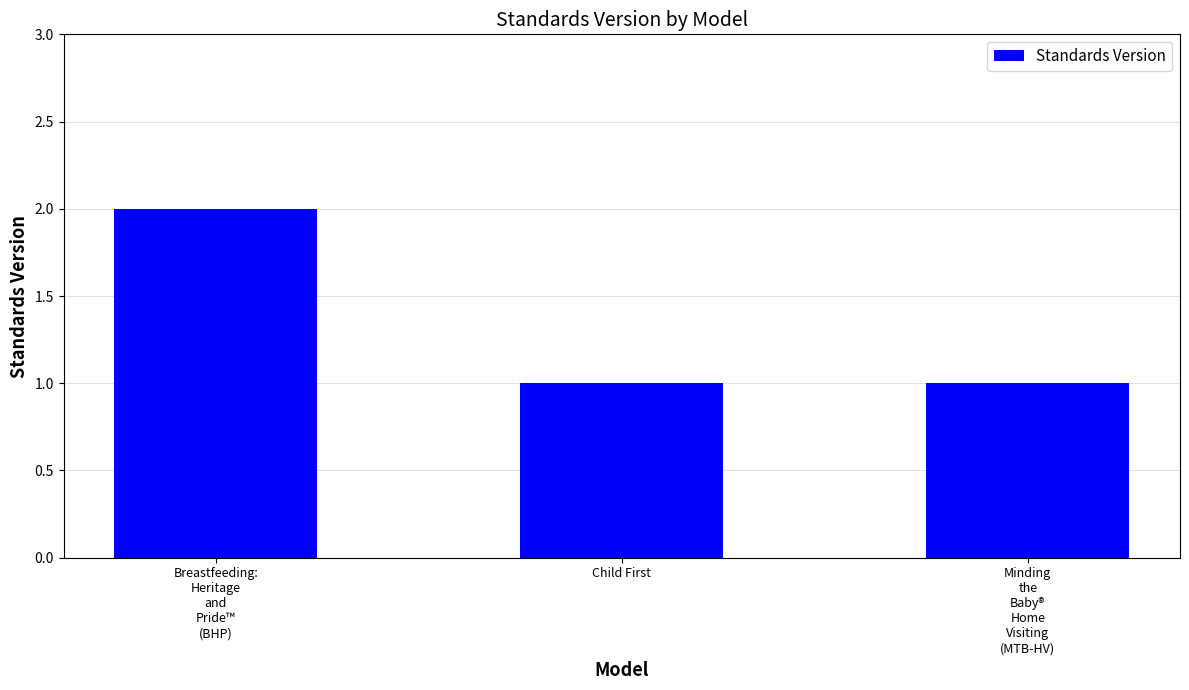

The value at Child First is 1. True or false?

True